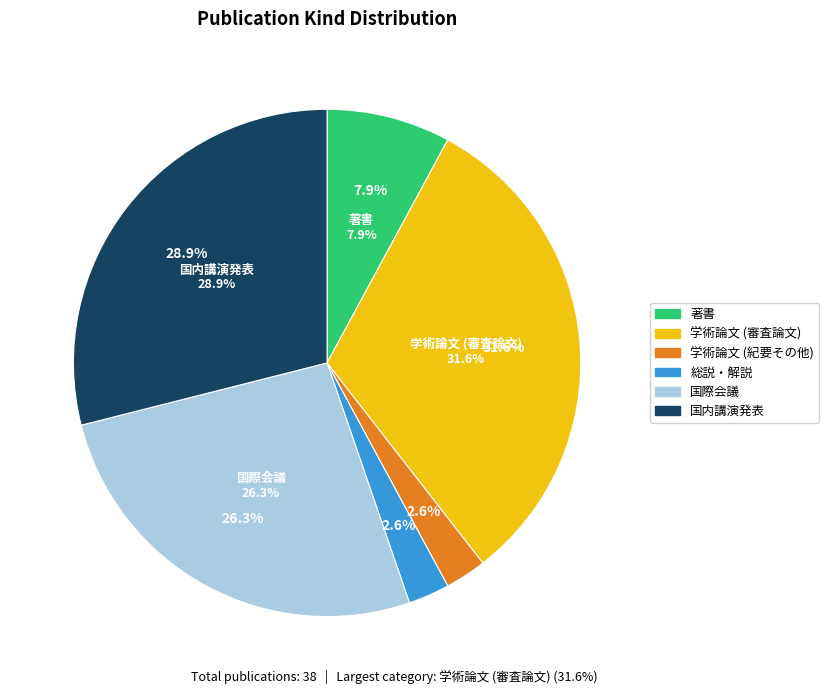

Does 著書 account for over 50% of the chart?

No